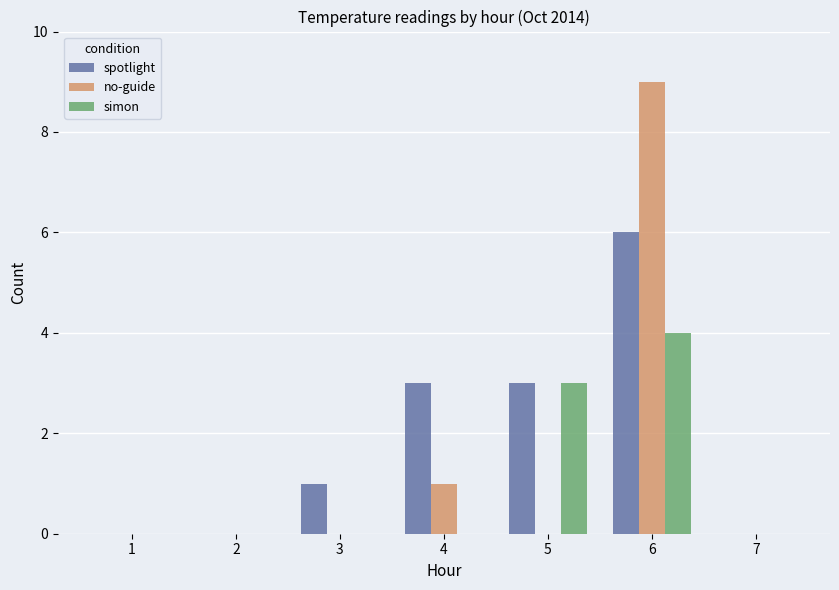

What is the maximum value for simon?

4